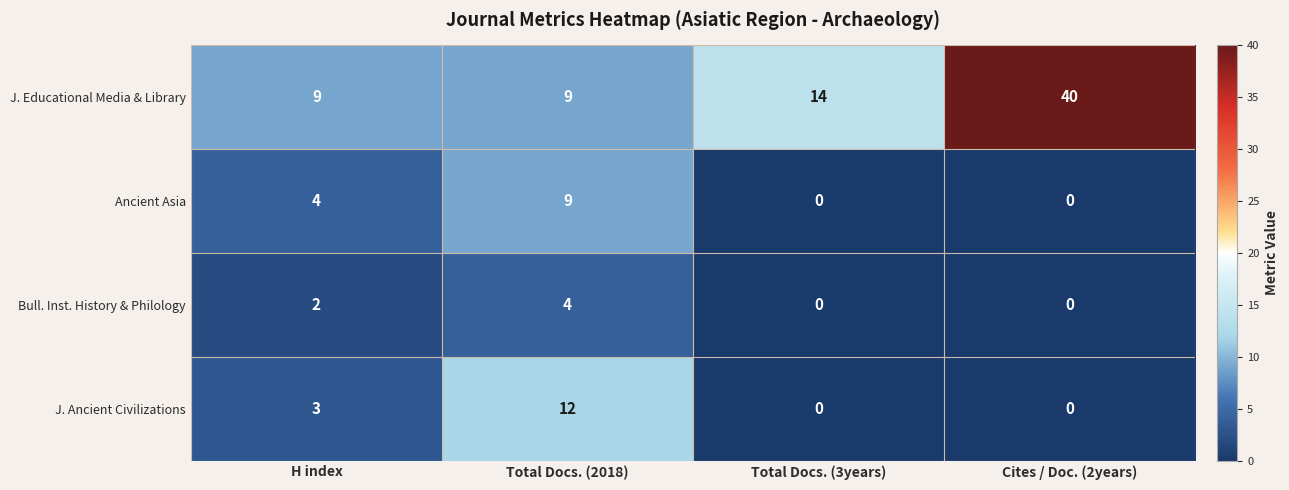

Which series has the largest total across all categories?

J. Educational Media & Library